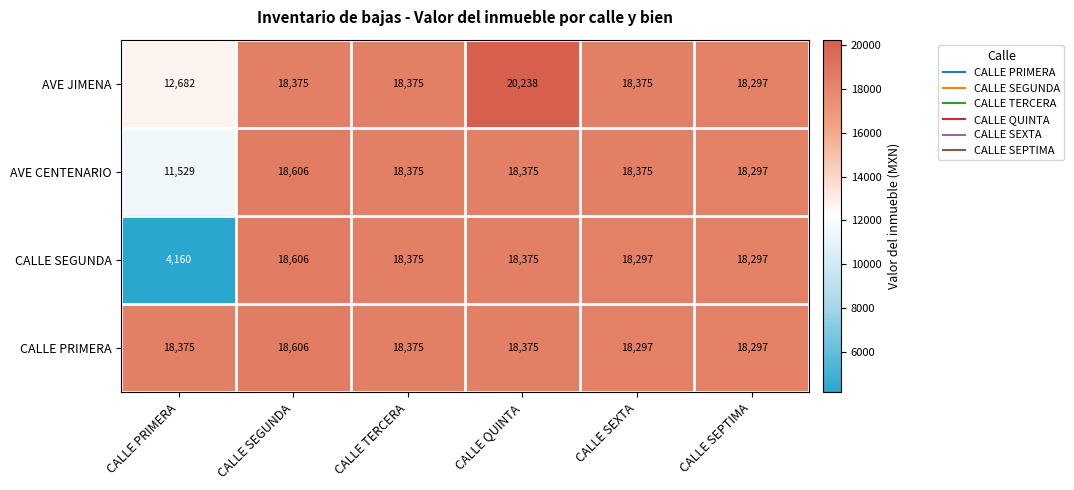

The value of AVE JIMENA at CALLE SEGUNDA is 18375. True or false?

True